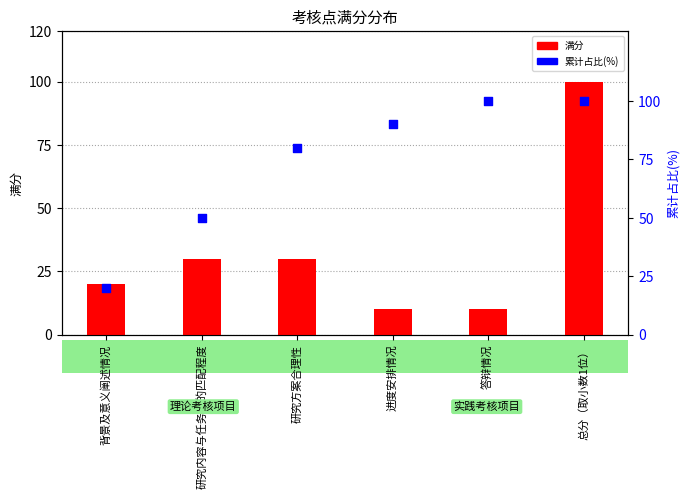

Which series reaches the minimum Y coordinate?

满分